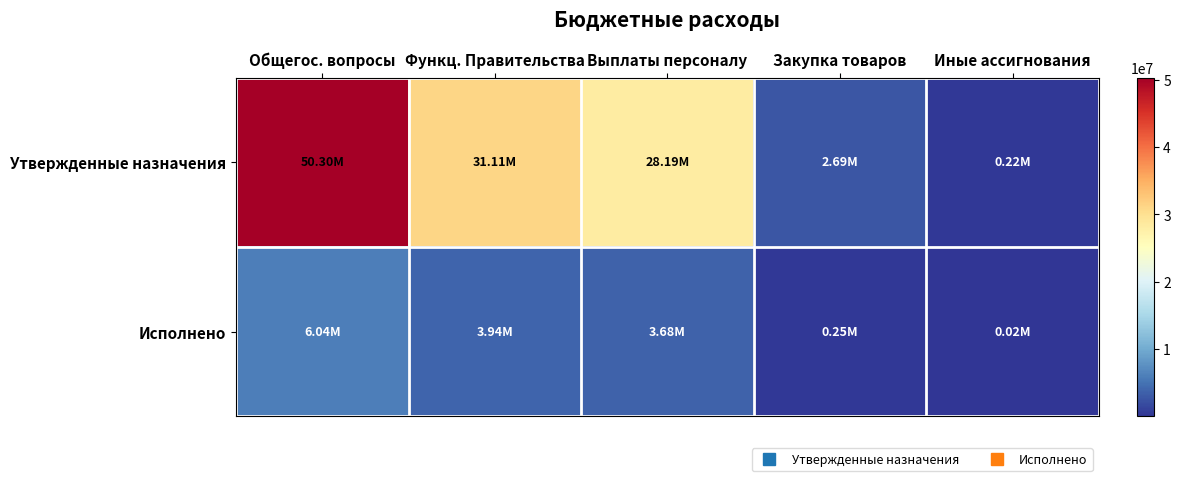

At which category does the chart reach its peak across all series?

Общегос. вопросы